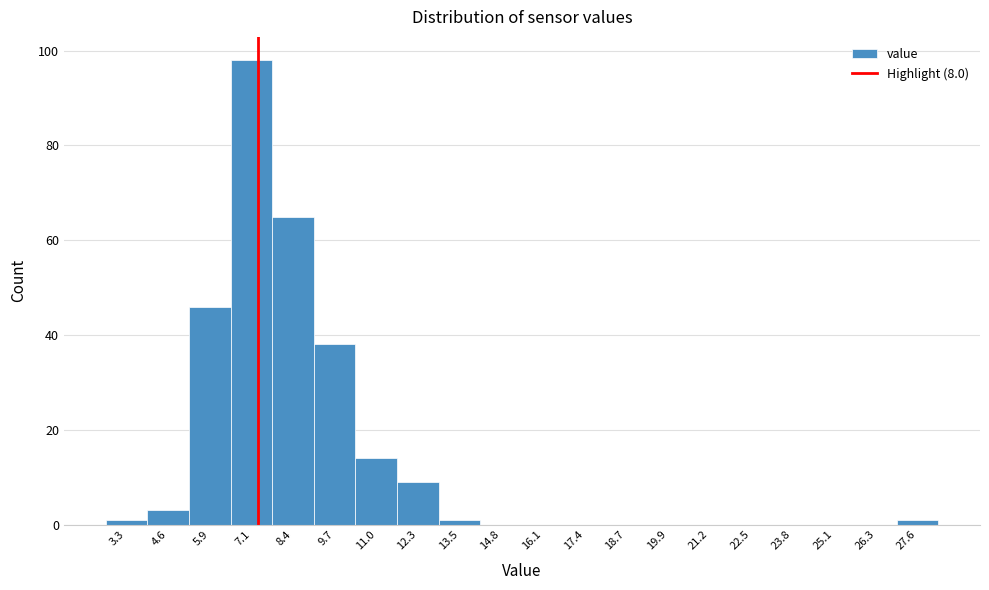

Reading left to right, list all the values displayed in this chart.

3.3=1	4.6=3	5.9=46	7.1=98	8.4=65	9.7=38	11.0=14	12.3=9	13.5=1	14.8=0	16.1=0	17.4=0	18.7=0	19.9=0	21.2=0	22.5=0	23.8=0	25.1=0	26.3=0	27.6=1